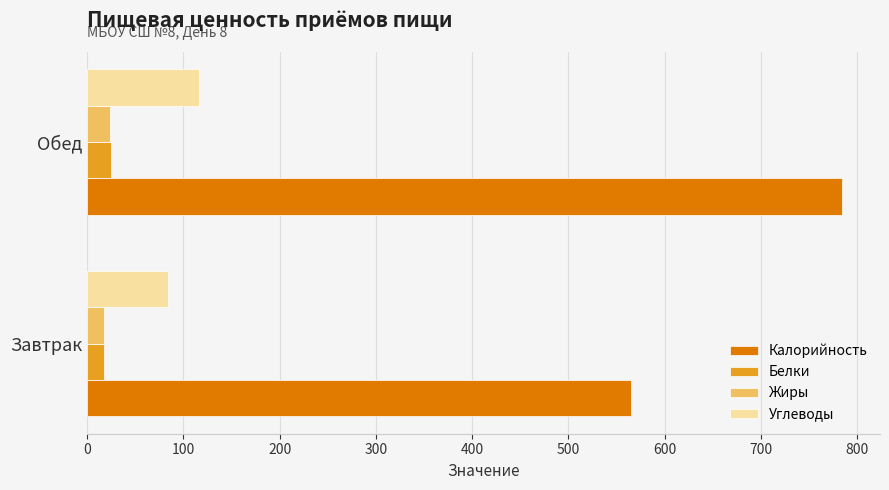

How many distinct data groups are displayed?

4